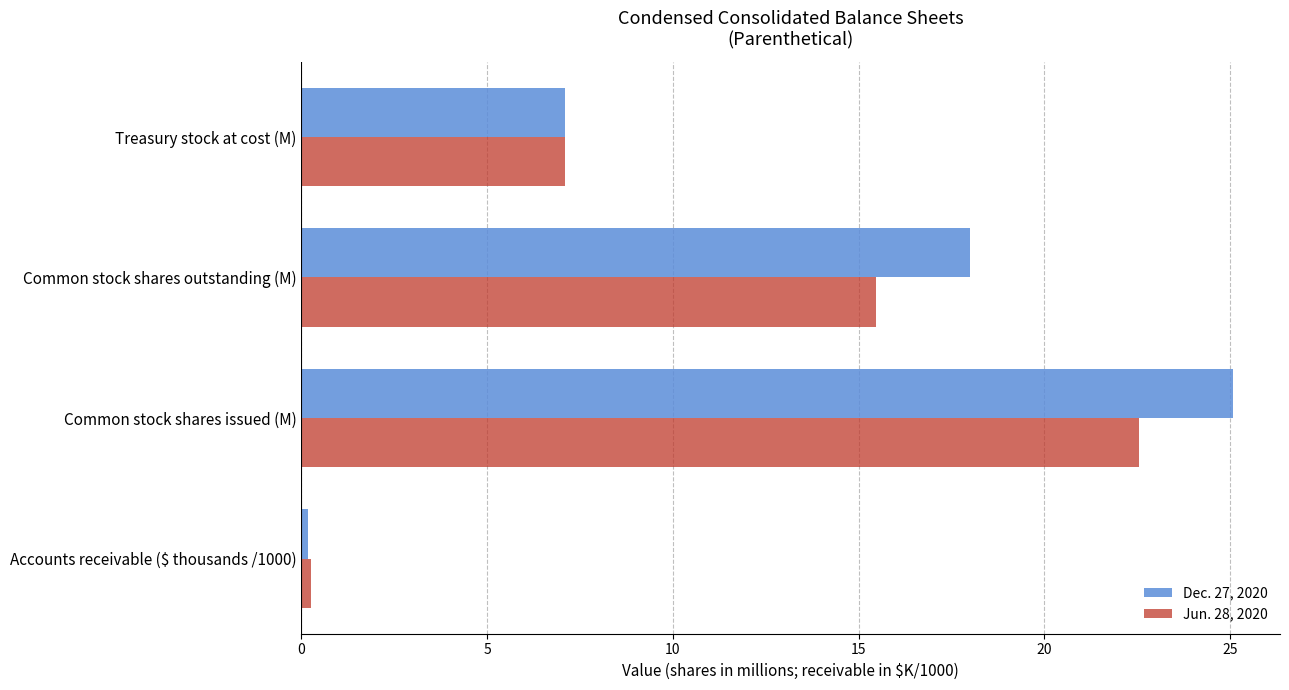

Is it true that Jun. 28, 2020 equals 37.7 at Common stock shares issued (M)?

False